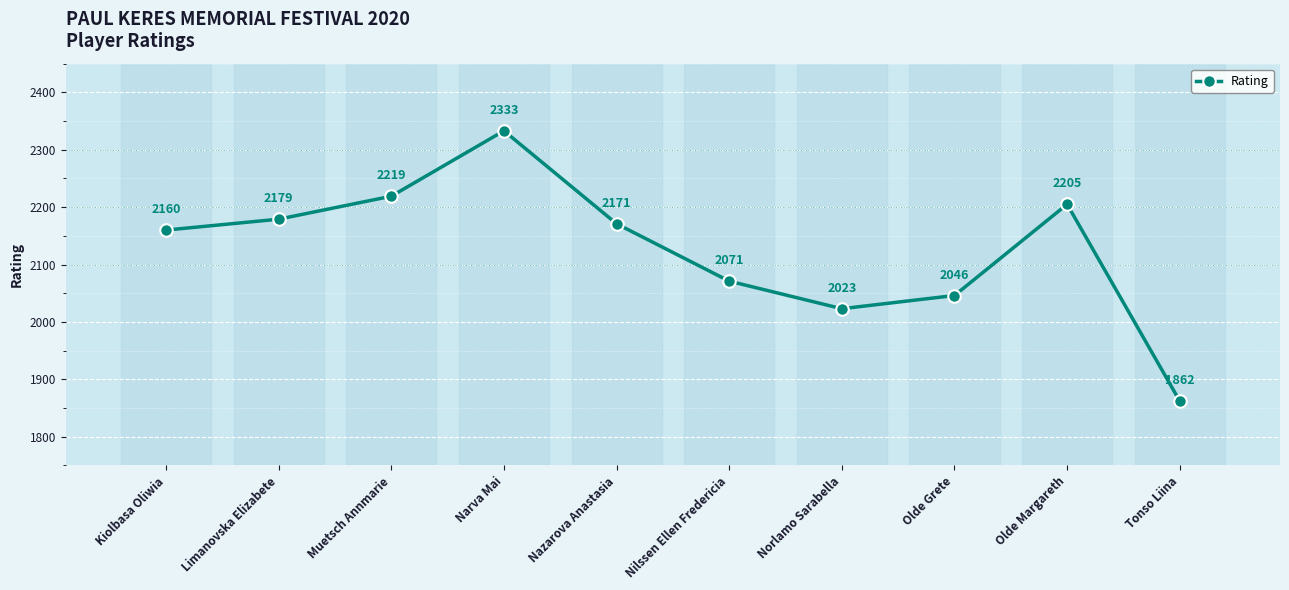

How many data points are less than 2171?

5